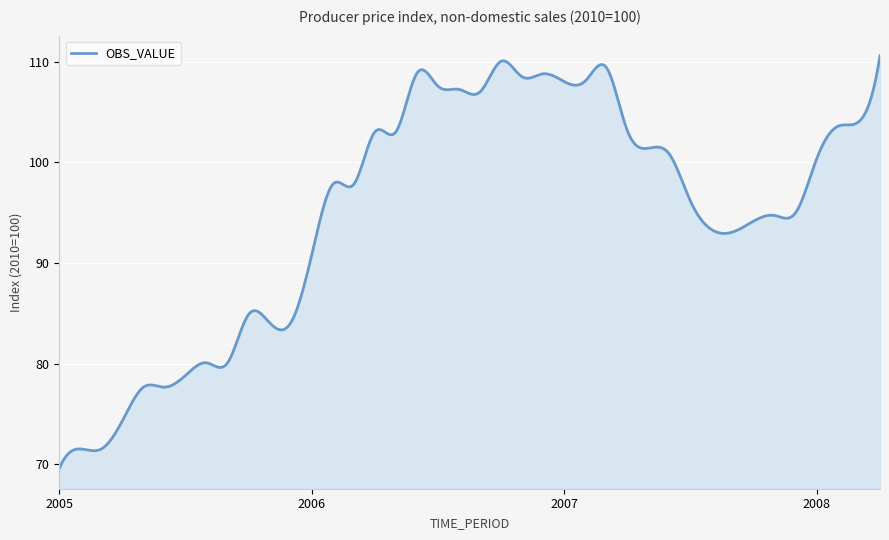

What is the difference between the maximum and minimum values?

41.0